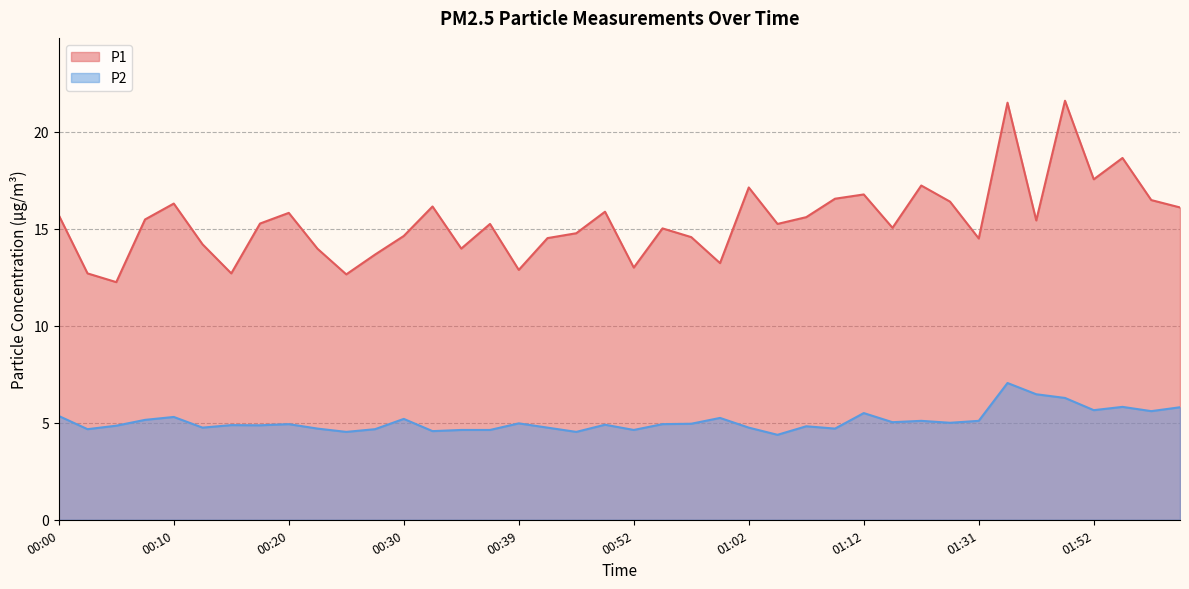

True or false: P1 and P2 intersect in this chart.

False